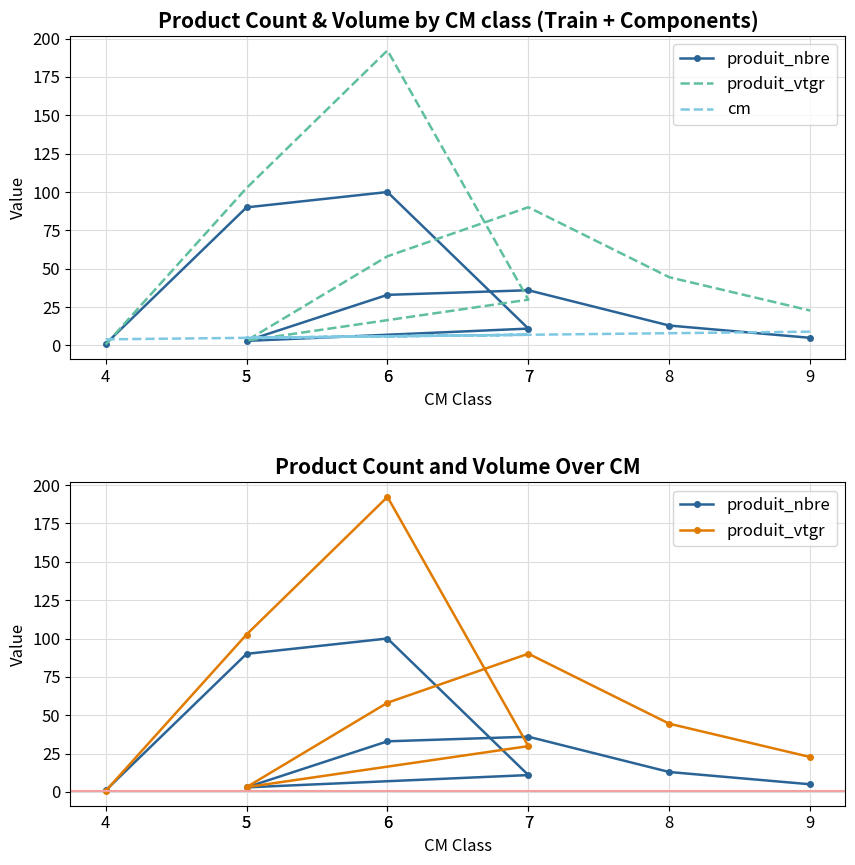

Rank the series by their average value, from highest to lowest.

produit_vtgr, produit_nbre, cm